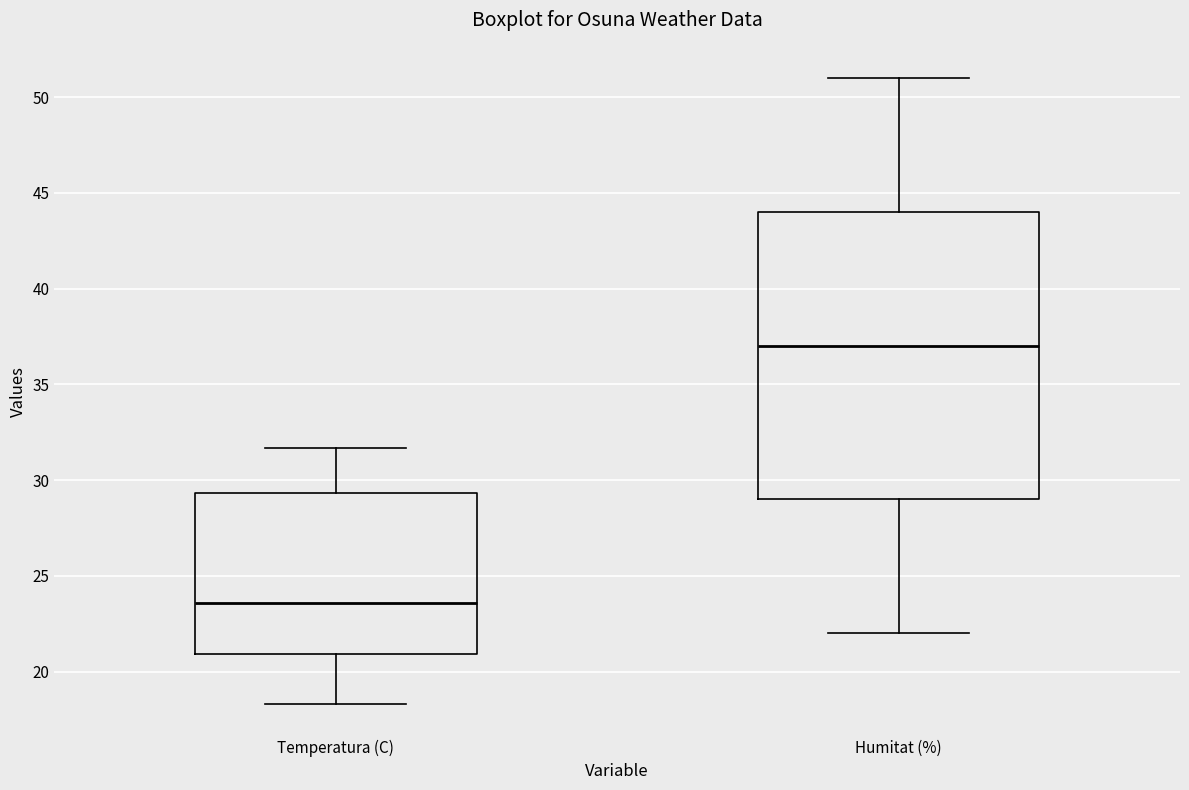

Reading left to right, transcribe this box plot: for each box, give where its median line is, the range the box spans, and where its two whiskers end, as read against the y-axis. The values are not printed on the chart, so give them approximately, as read against the axis.

Temperatura (C): median 23.5, box 21.0 to 29.5, whiskers 18.5 to 31.5
Humitat (%): median 37.0, box 29.0 to 44.0, whiskers 22.0 to 51.0